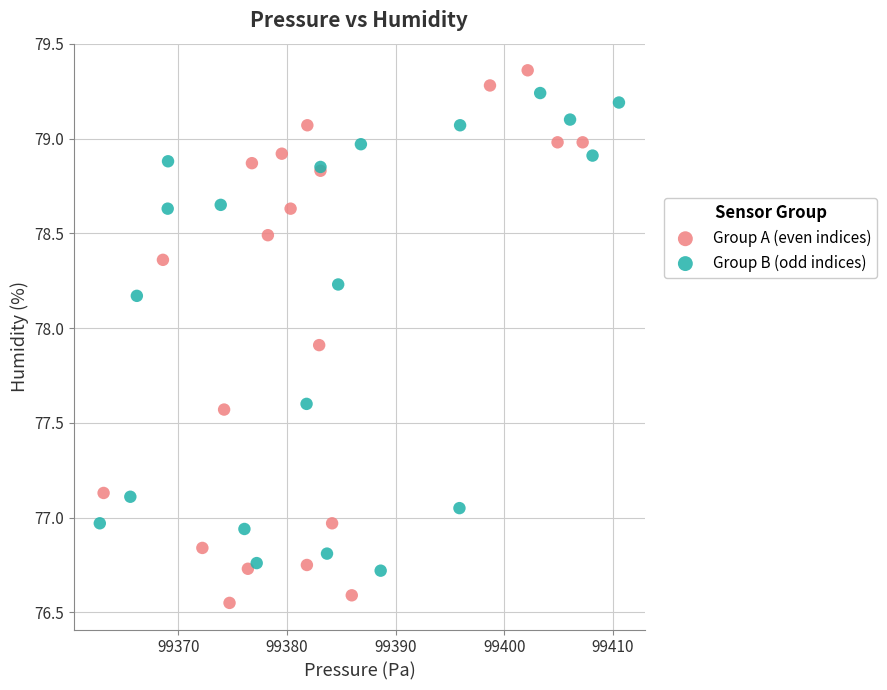

Which series reaches the maximum Y coordinate?

Group A (even indices)